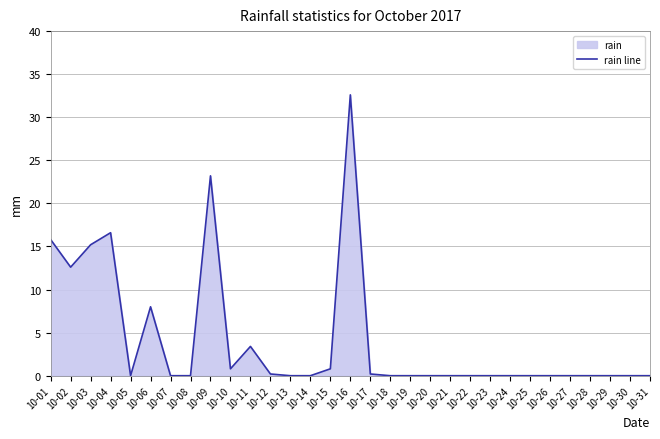

True or false: there are more than 1 points higher than both neighbors.

True